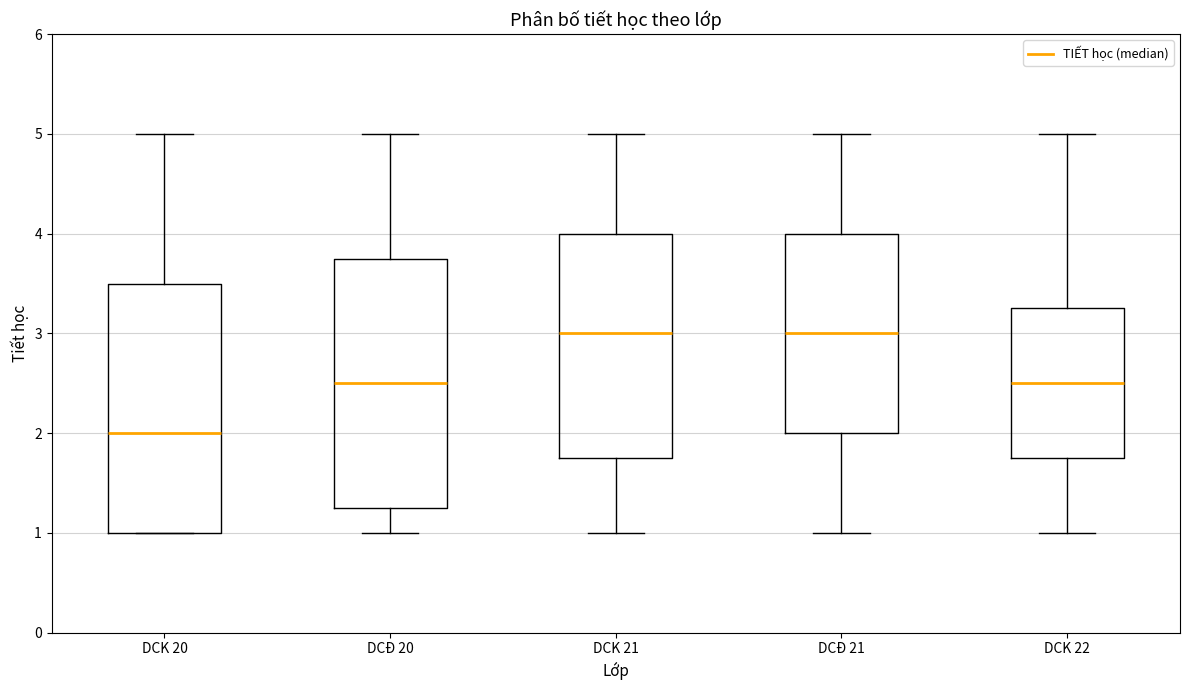

Reading left to right, transcribe this box plot: for each box, give where its median line is, the range the box spans, and where its two whiskers end, as read against the y-axis. The values are not printed on the chart, so give them approximately, as read against the axis.

DCK 20: median 2.0, box 1.0 to 3.5, whiskers 1.0 to 5.0
DCĐ 20: median 2.5, box 1.3 to 3.8, whiskers 1.0 to 5.0
DCK 21: median 3.0, box 1.8 to 4.0, whiskers 1.0 to 5.0
DCĐ 21: median 3.0, box 2.0 to 4.0, whiskers 1.0 to 5.0
DCK 22: median 2.5, box 1.8 to 3.3, whiskers 1.0 to 5.0